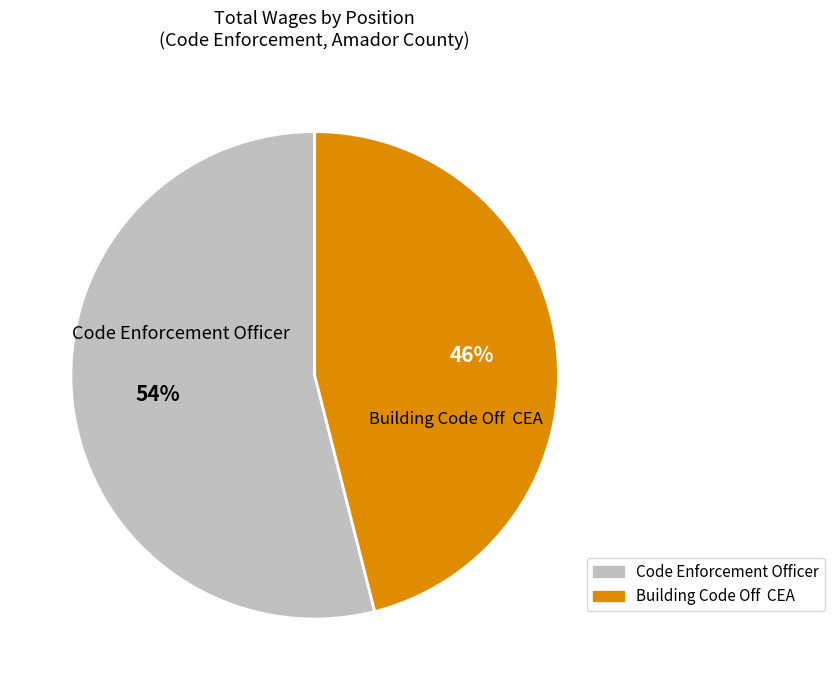

Rank the categories by value from highest to lowest.

Code Enforcement Officer, Building Code Off CEA